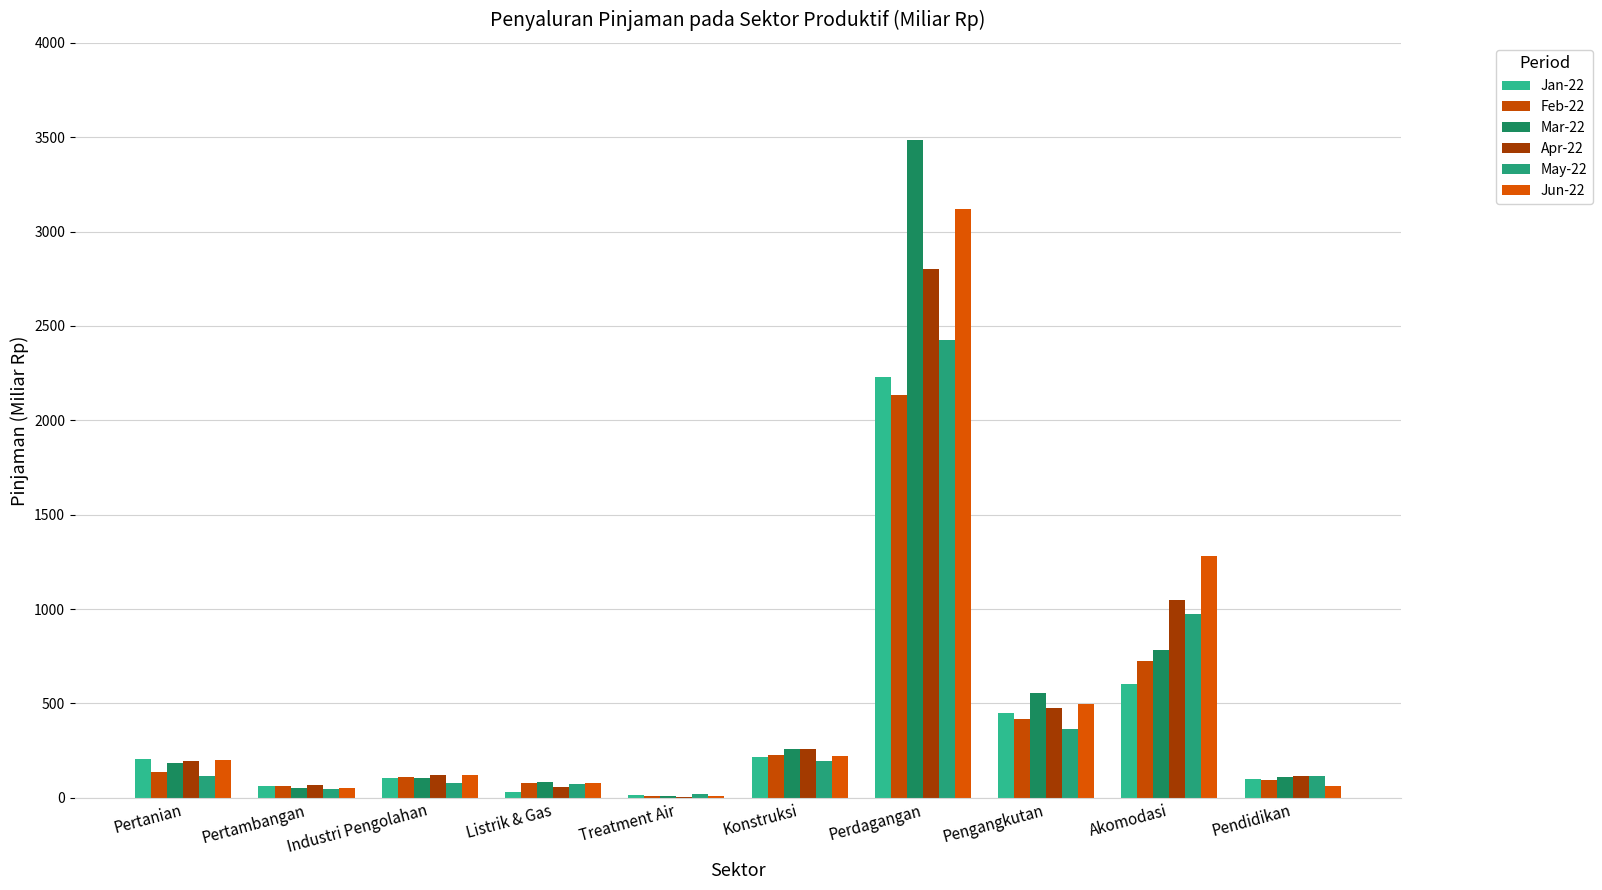

Is the value of Jun-22 at Konstruksi greater than the value of Jan-22 at Pendidikan?

Yes